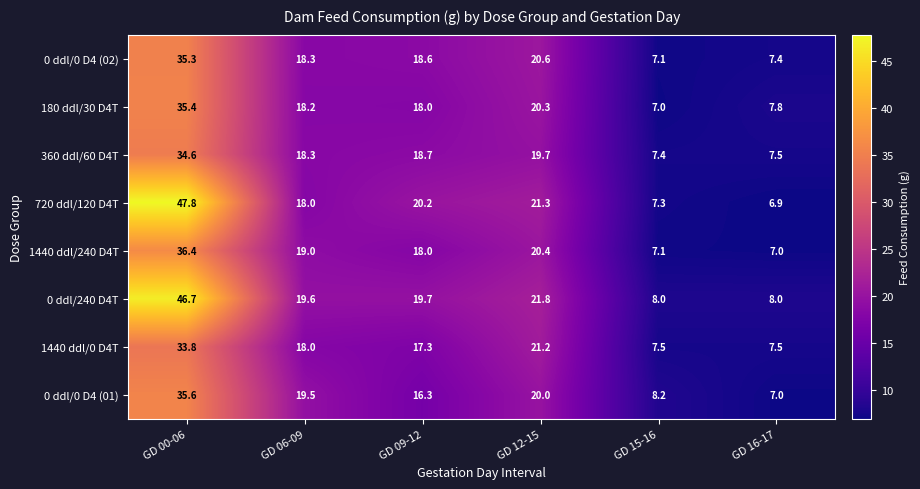

Read the 180 ddl/30 D4T value at GD 16-17.

7.8